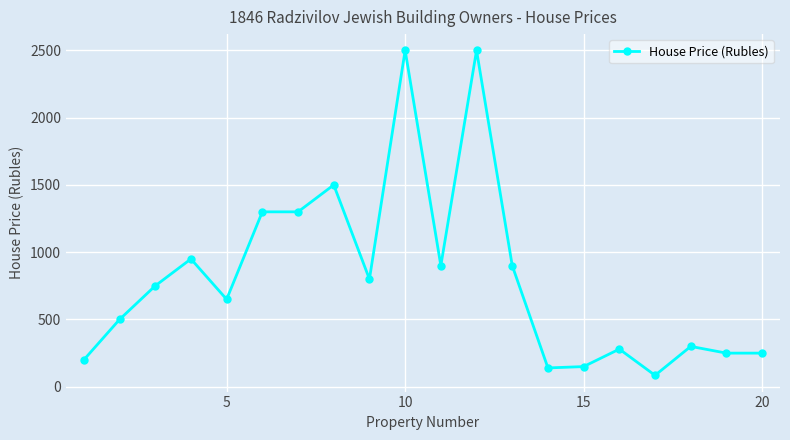

What is the average value?

810